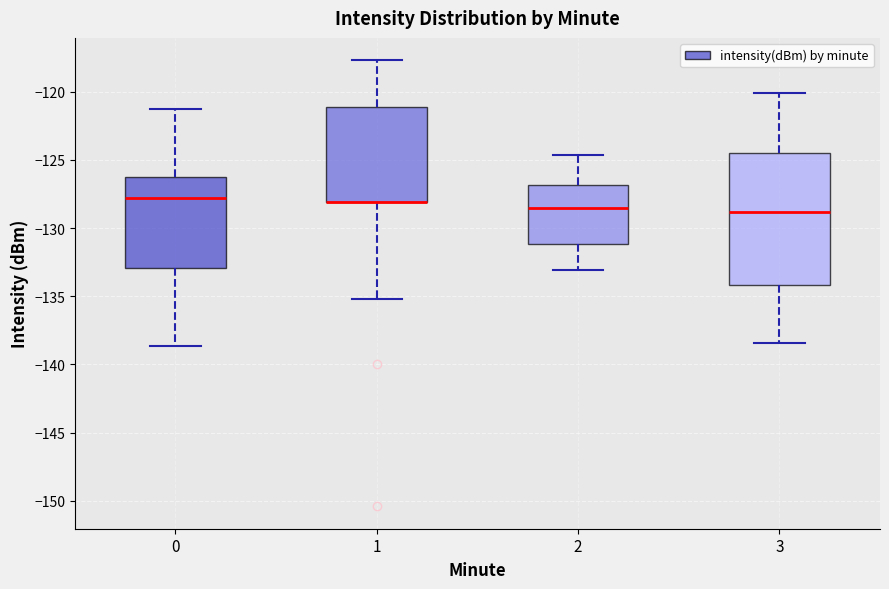

Comparing the boxes themselves (not the whiskers), which one is the tallest?

3